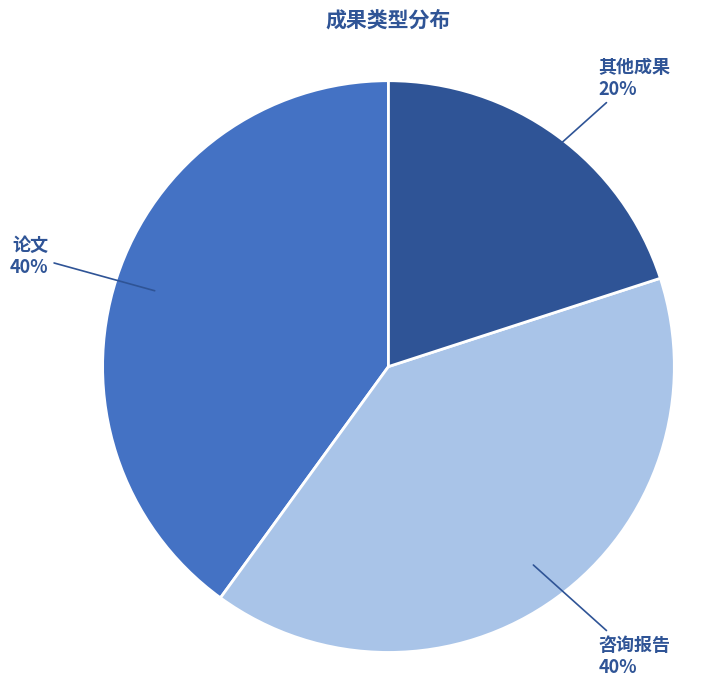

To the nearest percent, what is the average slice percentage?

33%